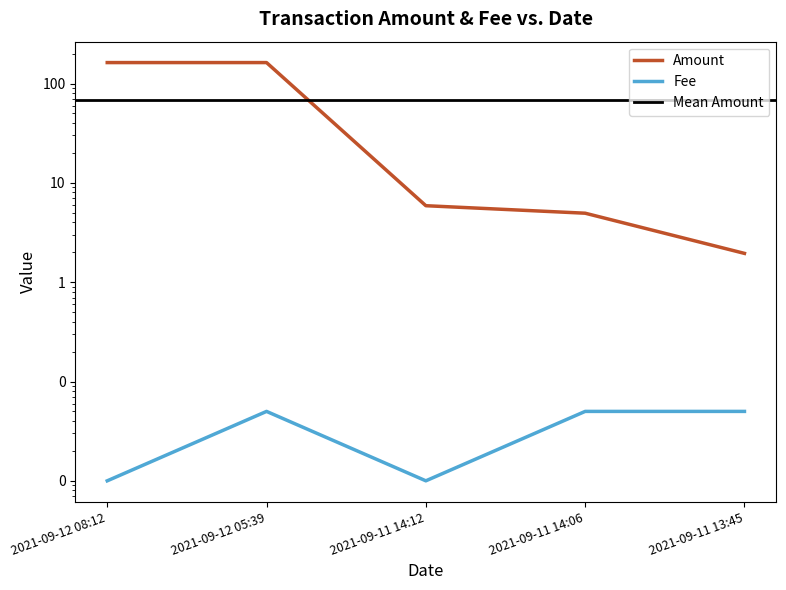

What is the label of the 3rd point from the right?

2021-09-11 14:12